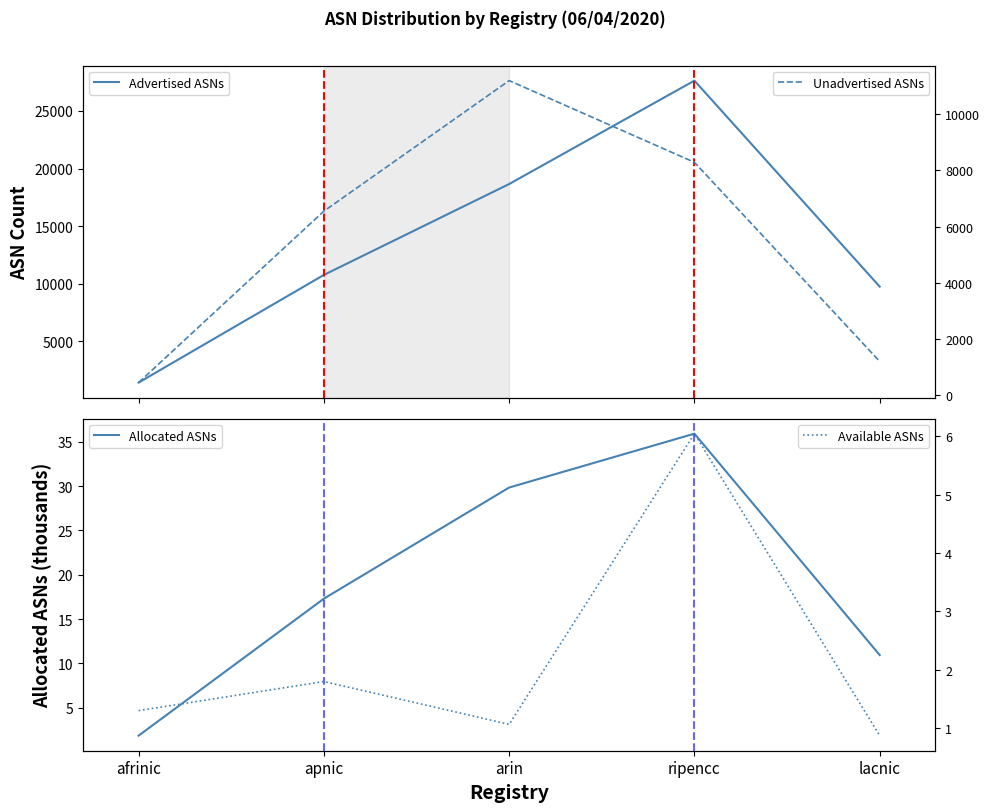

What is the average value of the Advertised ASNs series?

13635.0